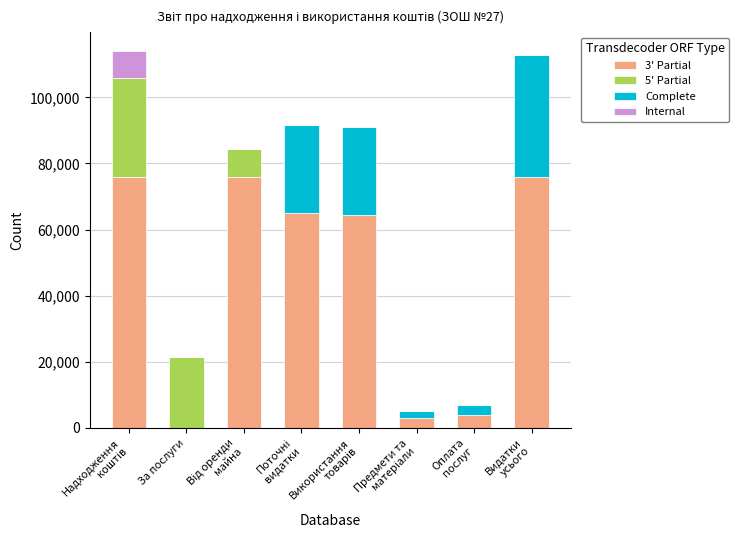

What is the highest value of the 3' Partial series?

75767.3